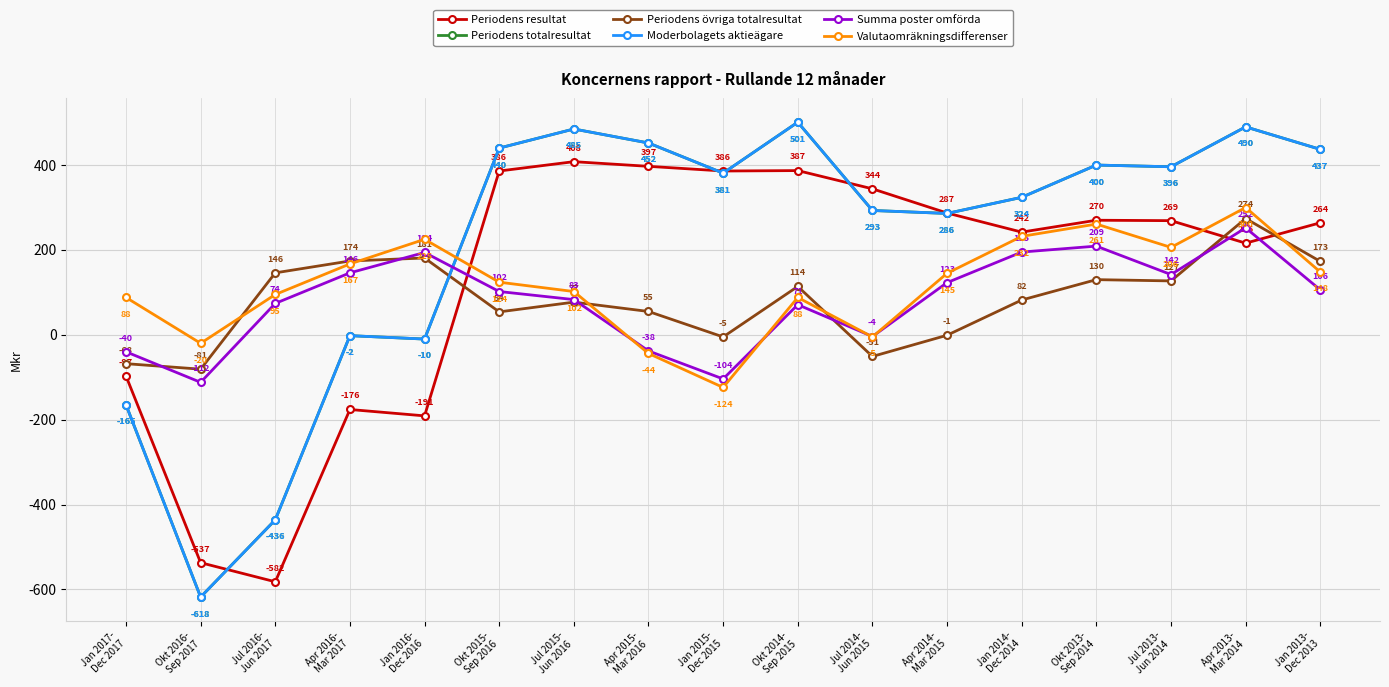

Between Okt 2016-
Sep 2017 and Okt 2015-
Sep 2016, which series saw the biggest shift?

Periodens totalresultat